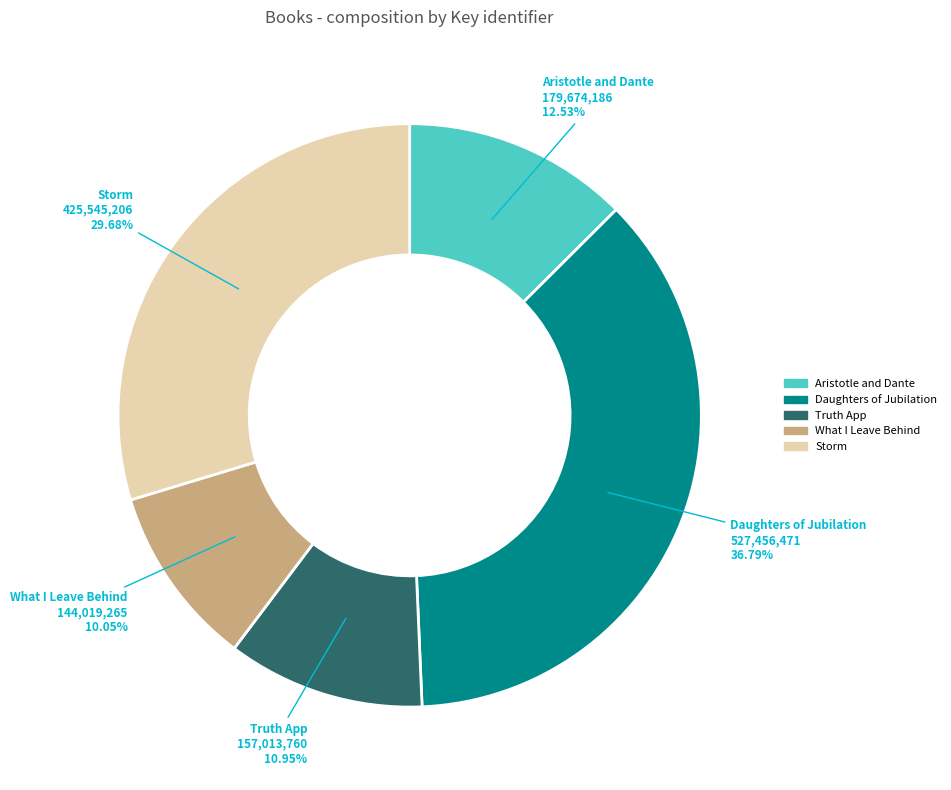

Does any single category account for the majority?

No